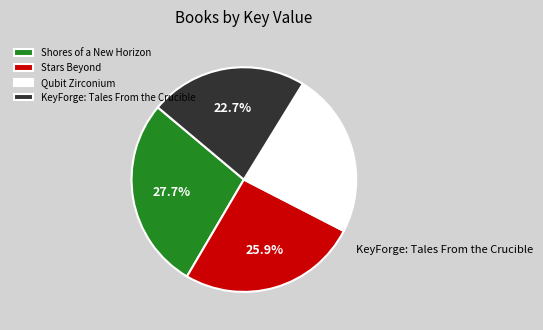

To the nearest percent, what portion does Qubit Zirconium represent?

24%